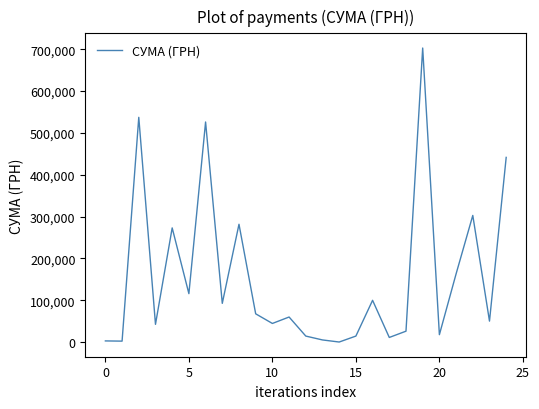

What is the difference between the maximum and minimum values?

702618.2